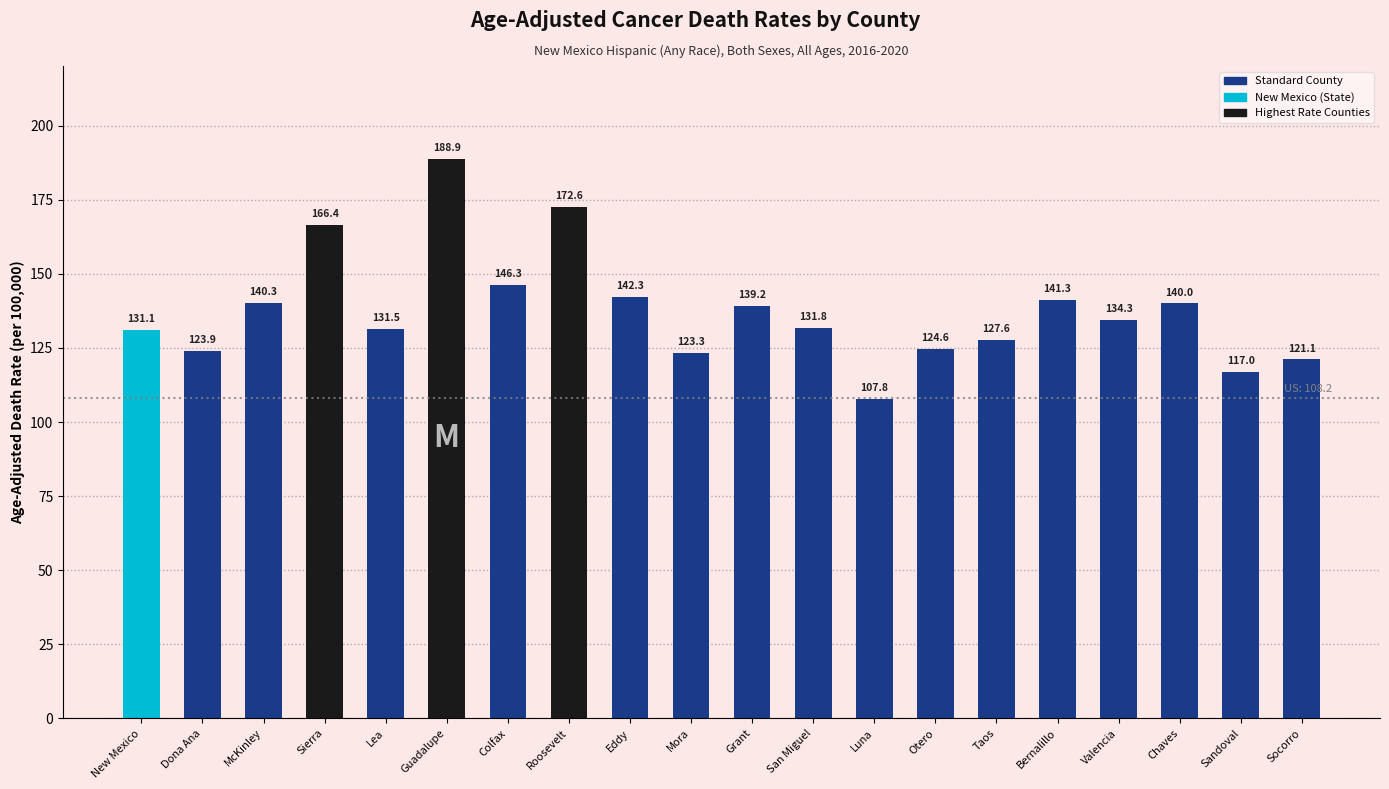

Reading left to right, list all the values displayed in this chart.

131.1	123.9	140.3	166.4	131.5	188.9	146.3	172.6	142.3	123.3	139.2	131.8	107.8	124.6	127.6	141.3	134.3	140.0	117.0	121.1